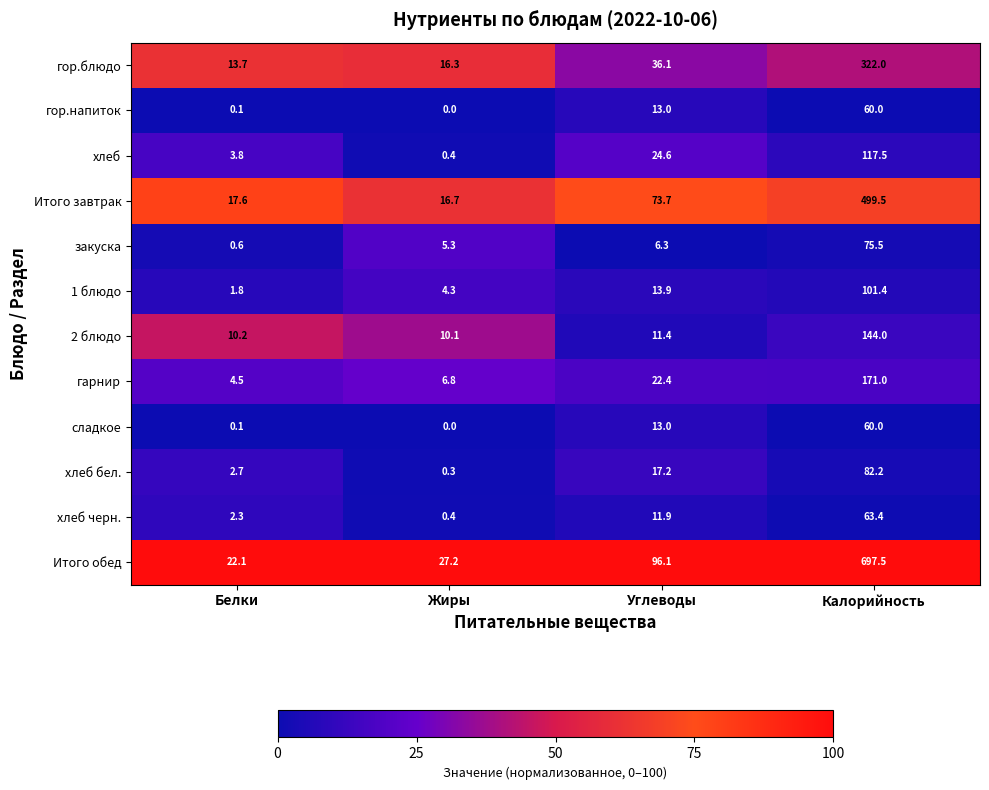

At how many categories does at least one series exceed 64?

2